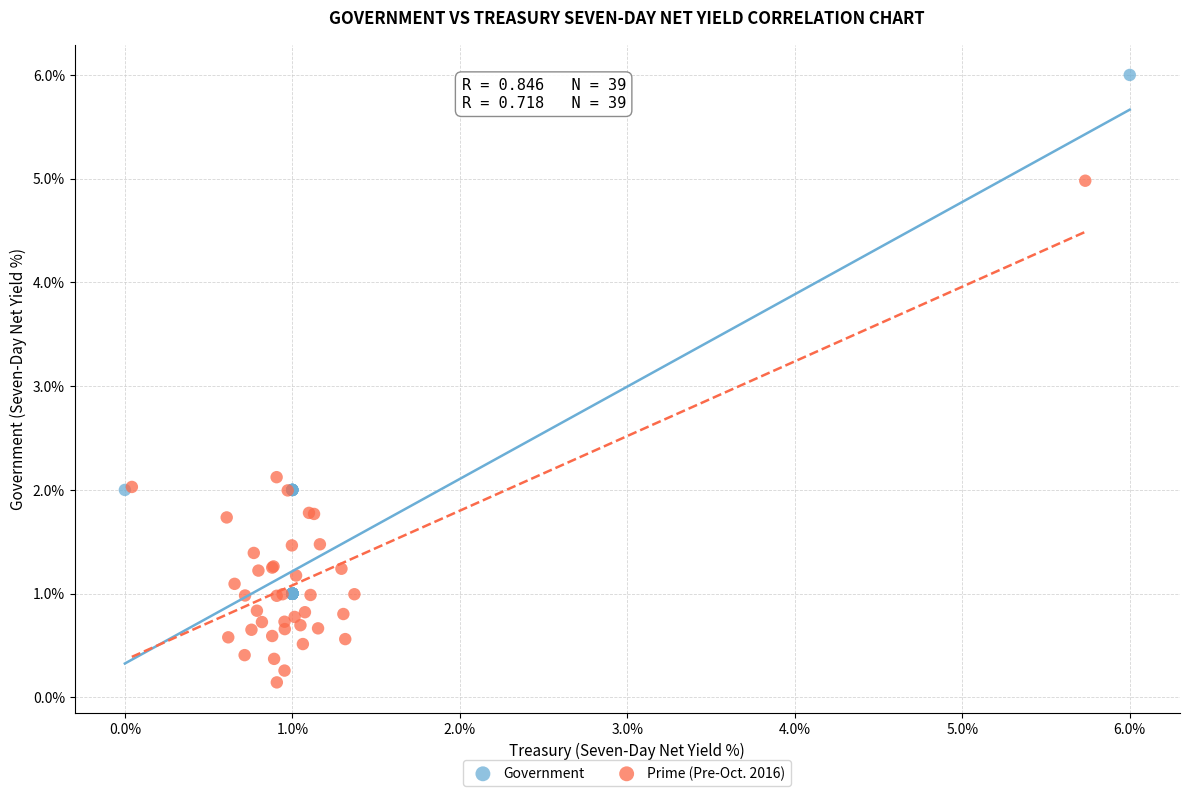

Which series contains the lowest Y value?

Prime (Pre-Oct. 2016)